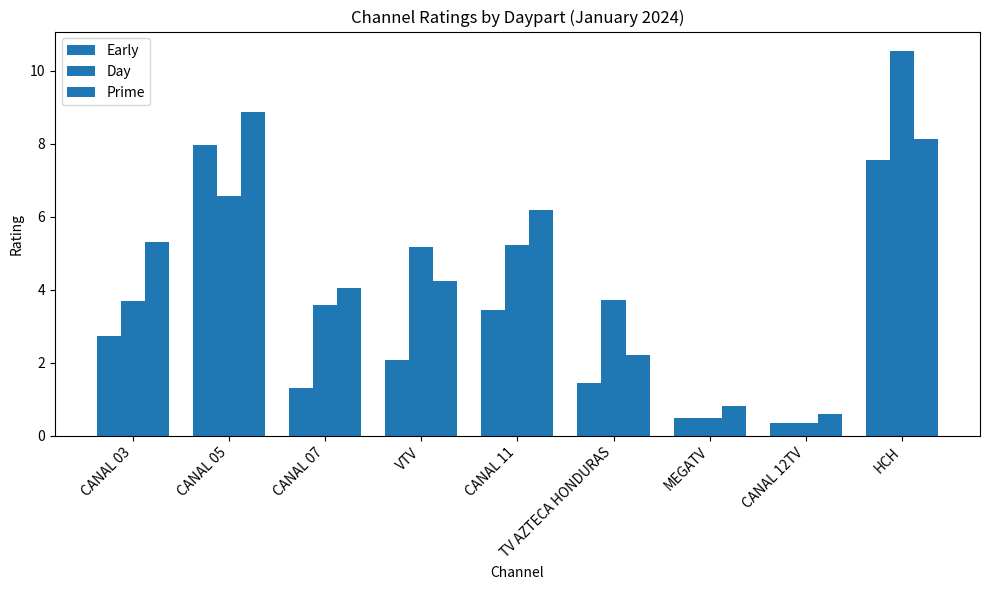

Reading left to right, extract all data points from this chart.

Early: CANAL 03=2.7	CANAL 05=8.0	CANAL 07=1.3	VTV=2.1	CANAL 11=3.4	TV AZTECA HONDURAS=1.5	MEGATV=0.5	CANAL 12TV=0.4	HCH=7.6
Day: CANAL 03=3.7	CANAL 05=6.6	CANAL 07=3.6	VTV=5.2	CANAL 11=5.2	TV AZTECA HONDURAS=3.7	MEGATV=0.5	CANAL 12TV=0.3	HCH=10.5
Prime: CANAL 03=5.3	CANAL 05=8.9	CANAL 07=4.1	VTV=4.3	CANAL 11=6.2	TV AZTECA HONDURAS=2.2	MEGATV=0.8	CANAL 12TV=0.6	HCH=8.1